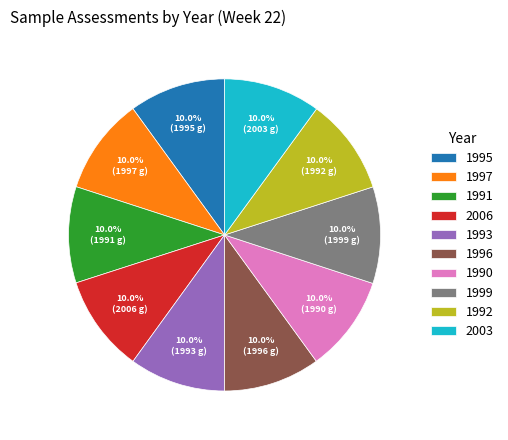

Do 1995 and 1992 together represent more than half of the pie?

No